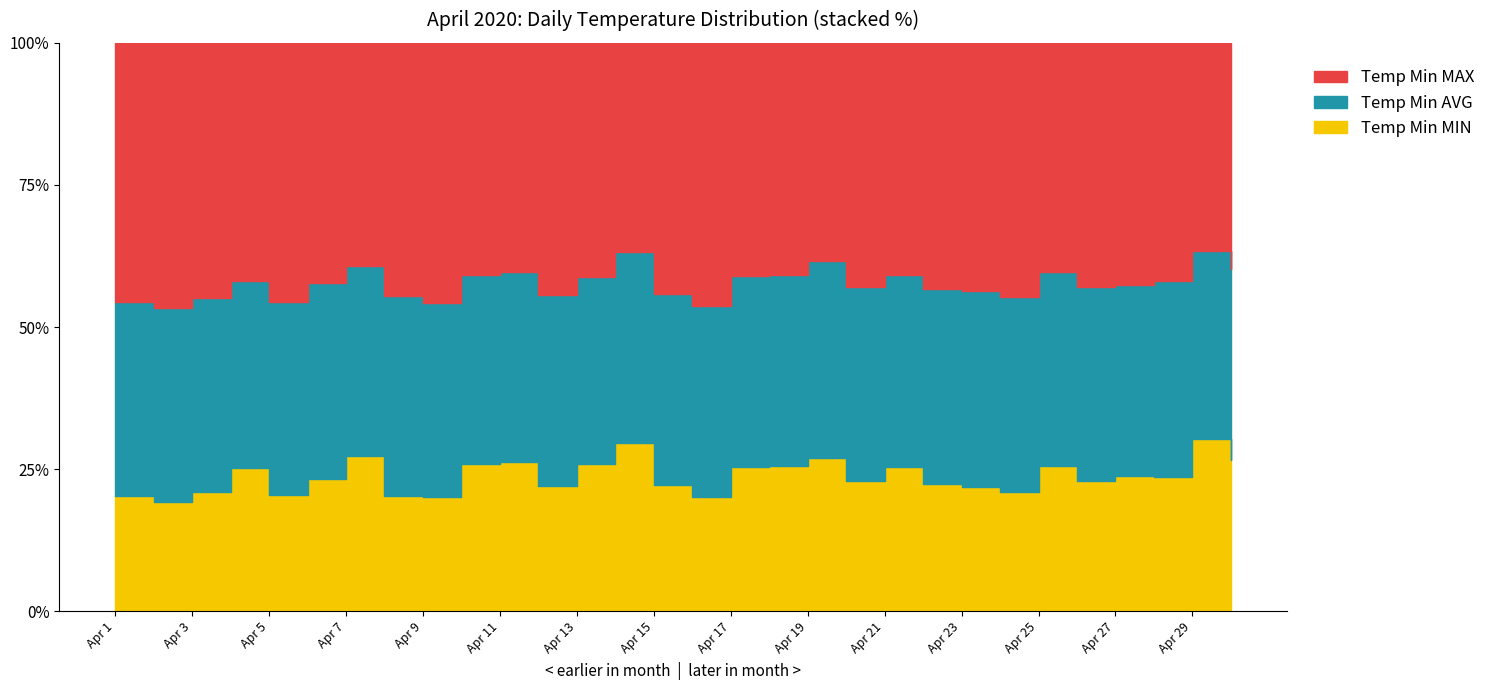

True or false: Temp Min MIN and Temp Min MAX intersect in this chart.

False